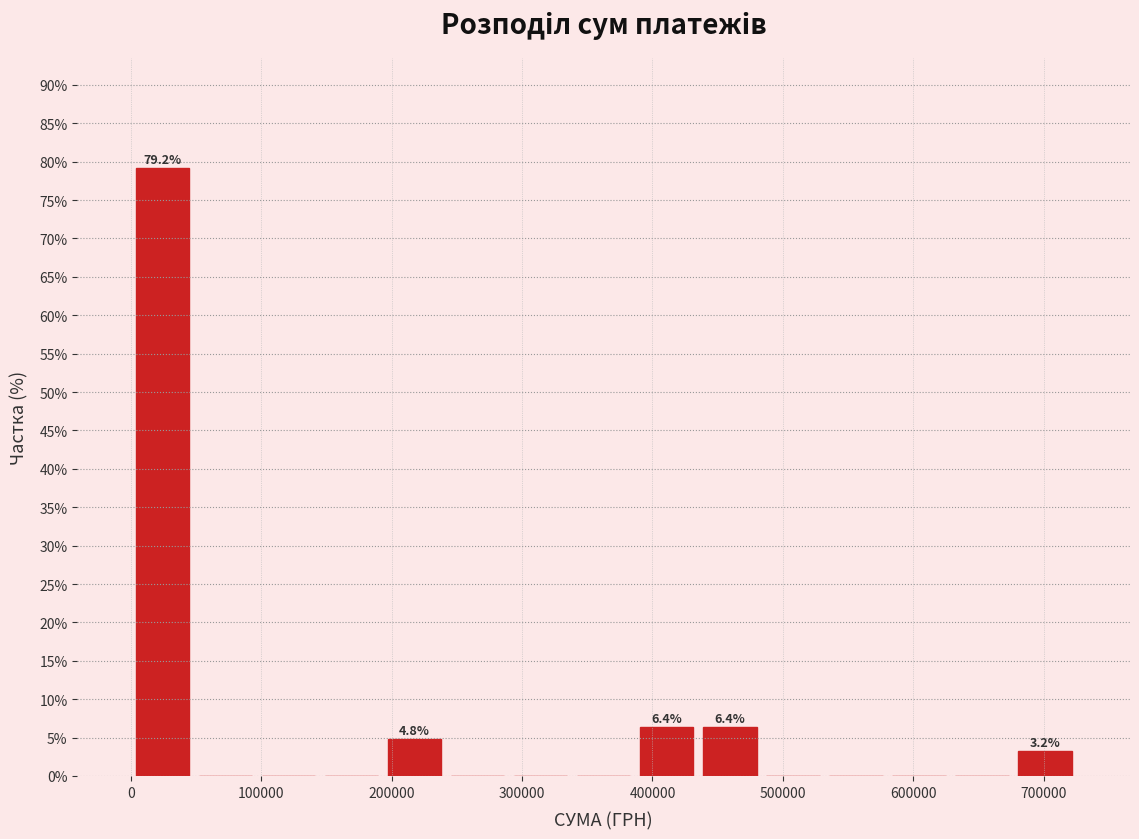

Which range on the x-axis has the tallest bar?

0 to 50000